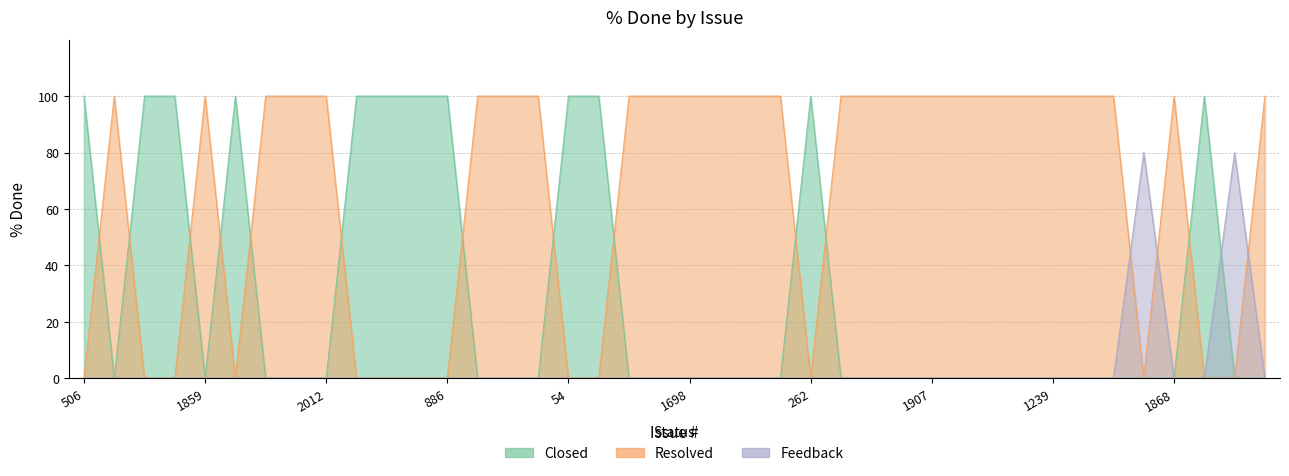

Is it true that the value at 253 is 0?

True